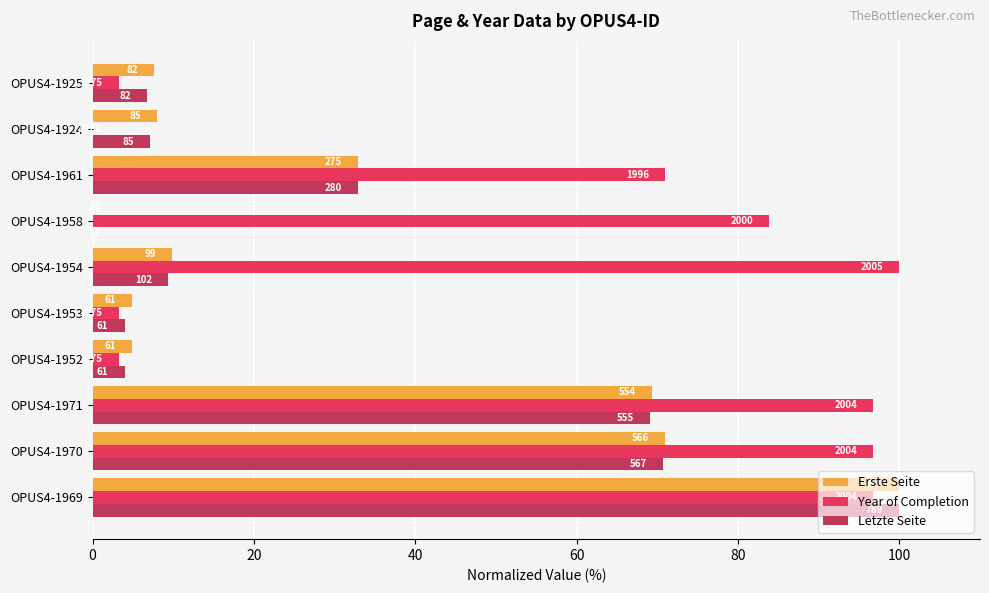

What are all the series names shown in the legend?

Erste Seite, Year of Completion, Letzte Seite